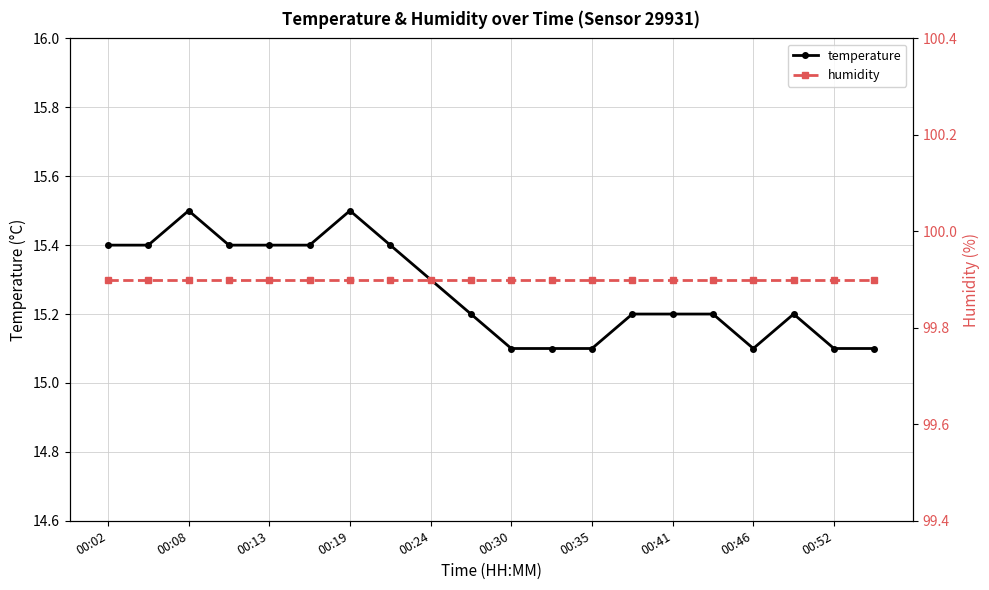

Reading right to left, transcribe all the data shown in this chart.

temperature: 15.1	15.1	15.2	15.1	15.2	15.2	15.2	15.1	15.1	15.1	15.2	15.3	15.4	15.5	15.4	15.4	15.4	15.5	15.4	15.4
humidity: 99.9	99.9	99.9	99.9	99.9	99.9	99.9	99.9	99.9	99.9	99.9	99.9	99.9	99.9	99.9	99.9	99.9	99.9	99.9	99.9